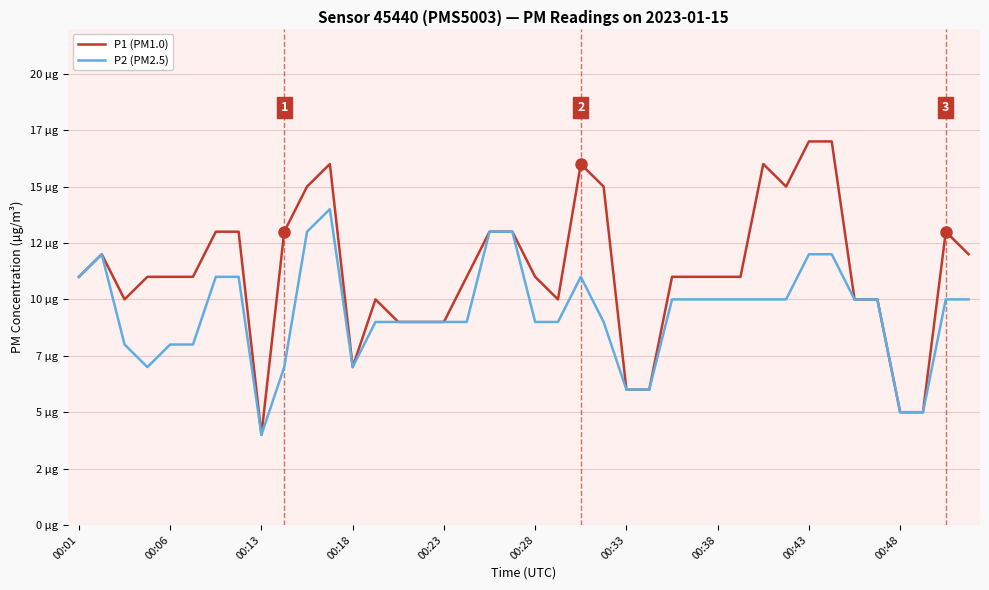

What are all the series names shown in the legend?

P1 (PM1.0), P2 (PM2.5)